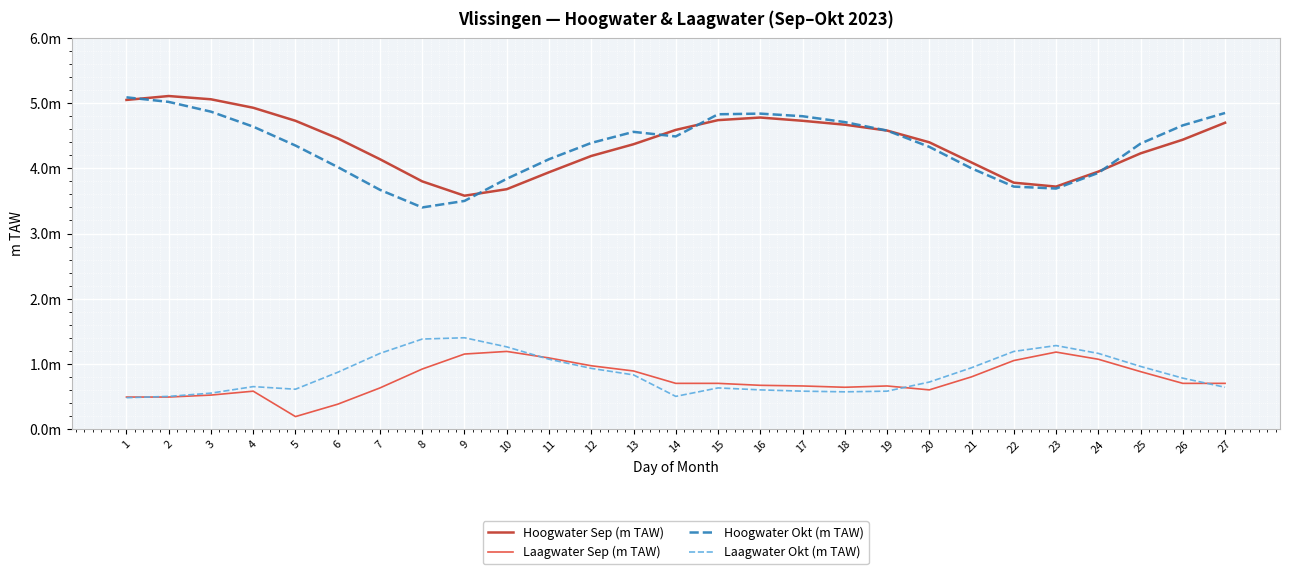

What is the sum of all Laagwater Sep (m TAW) values?

20.5